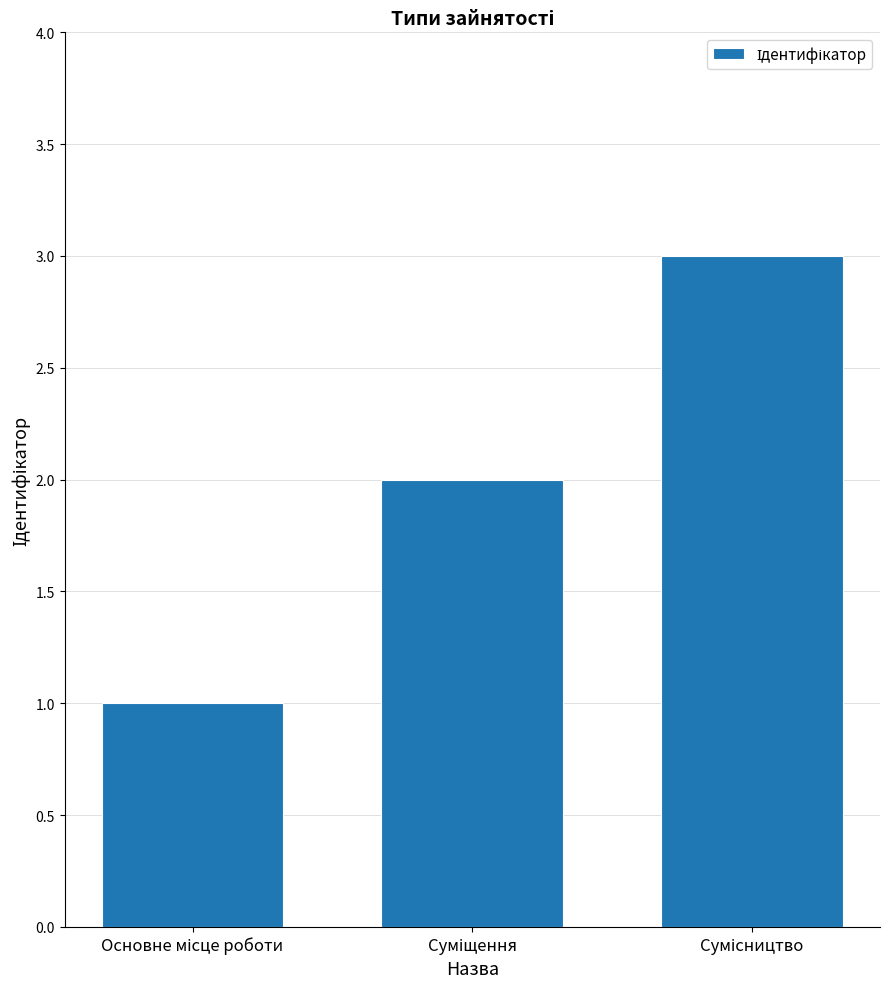

What is the smallest value displayed?

1